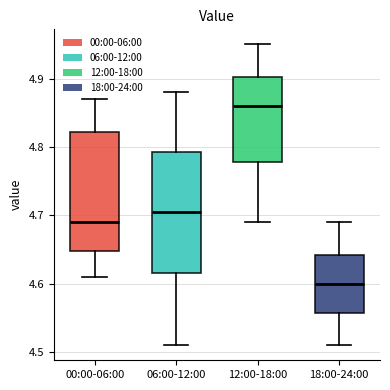

Reading left to right, read every box against the y-axis: the position of its median line, the range the box covers, and the ends of its whiskers. The values are not printed on the chart, so give them approximately, as read against the axis.

00:00-06:00: median 4.69, box 4.65 to 4.82, whiskers 4.61 to 4.87
06:00-12:00: median 4.71, box 4.62 to 4.79, whiskers 4.51 to 4.88
12:00-18:00: median 4.86, box 4.78 to 4.90, whiskers 4.69 to 4.95
18:00-24:00: median 4.60, box 4.56 to 4.64, whiskers 4.51 to 4.69